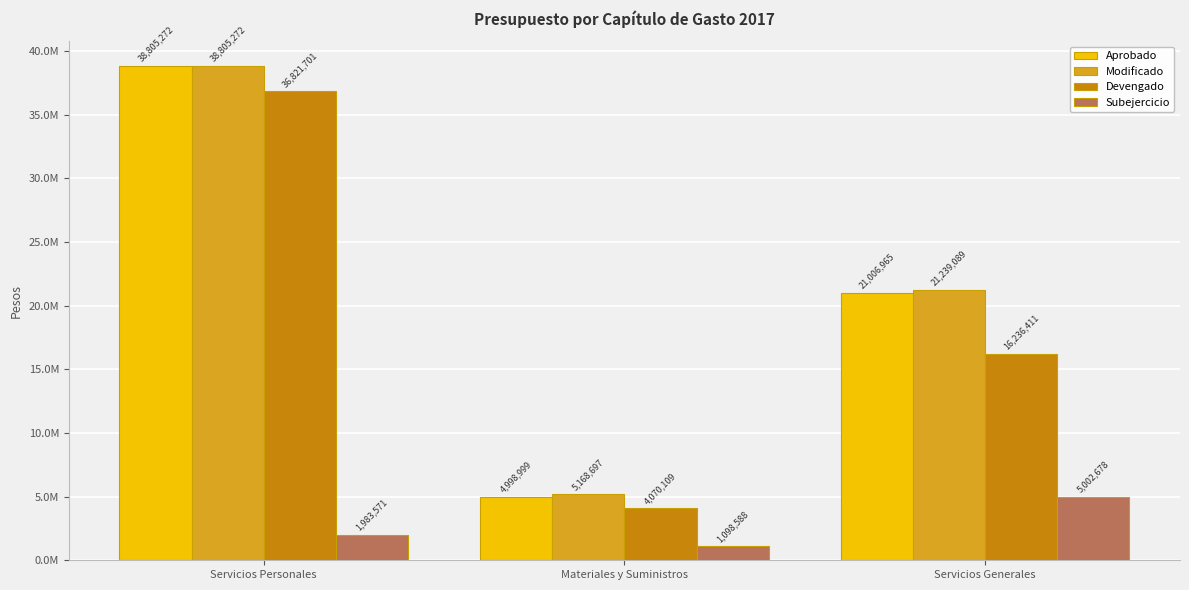

What is the difference between the Aprobado values at Servicios Personales and Servicios Generales?

17798307